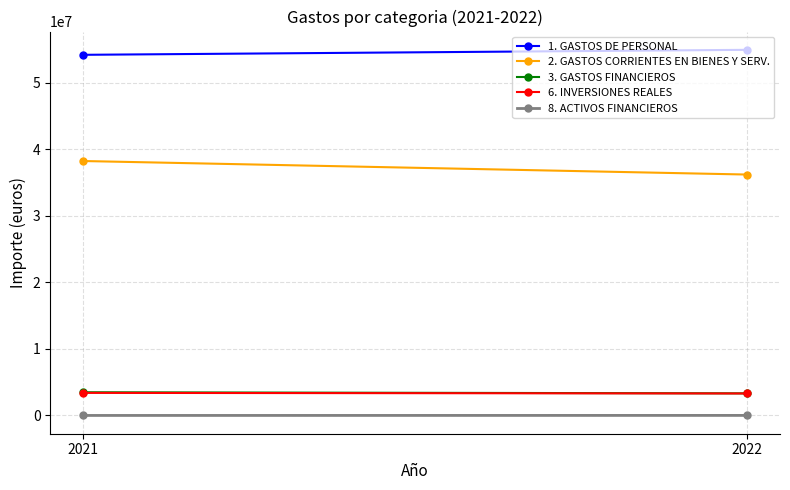

How many data points does each series have?

2